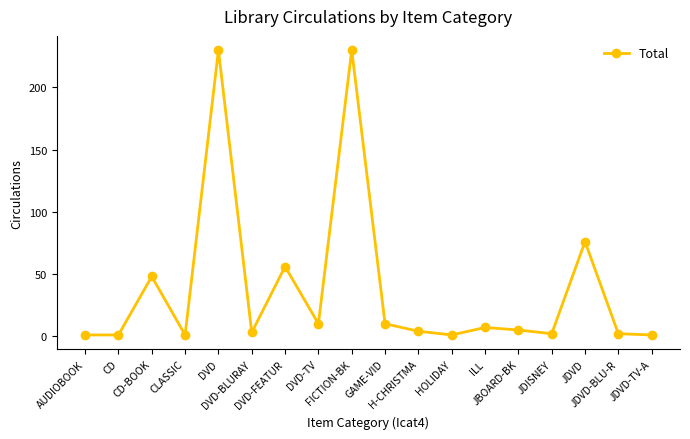

True or false: the data has more than 1 interior local peaks.

True